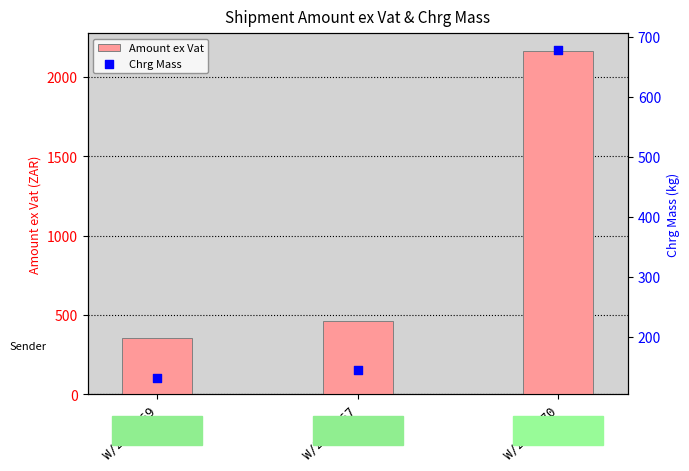

Which series has the largest total across all categories?

Amount ex Vat